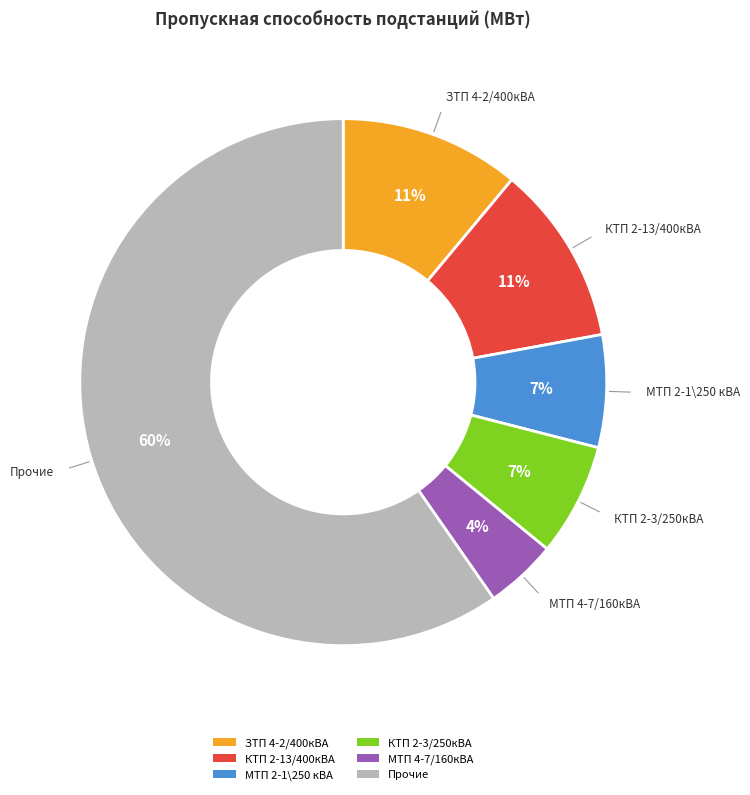

Does КТП 2-3/250кВА represent more than half of the total?

No